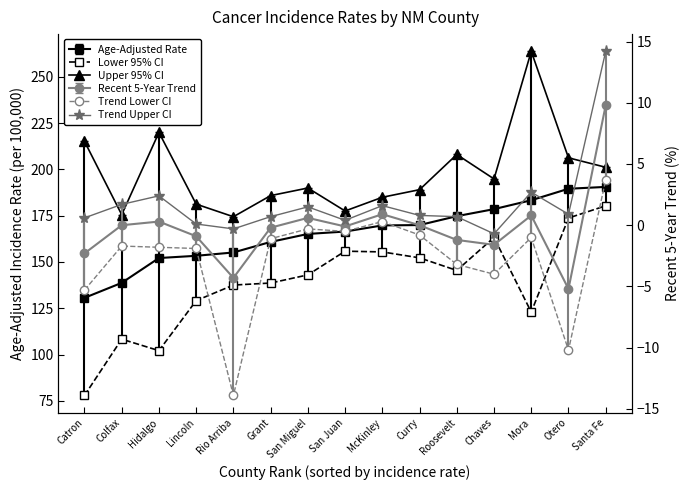

What is the lowest value of the Lower 95% CI series?

77.9